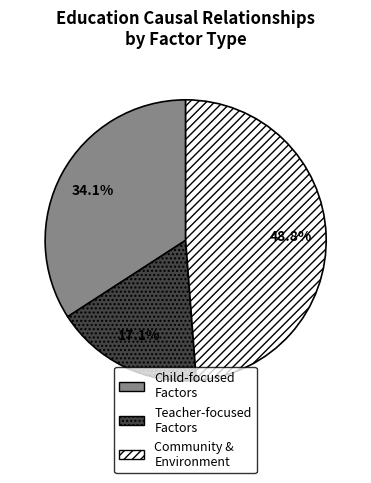

Which has a higher value, Community & Environment or Teacher-focused Factors?

Community & Environment